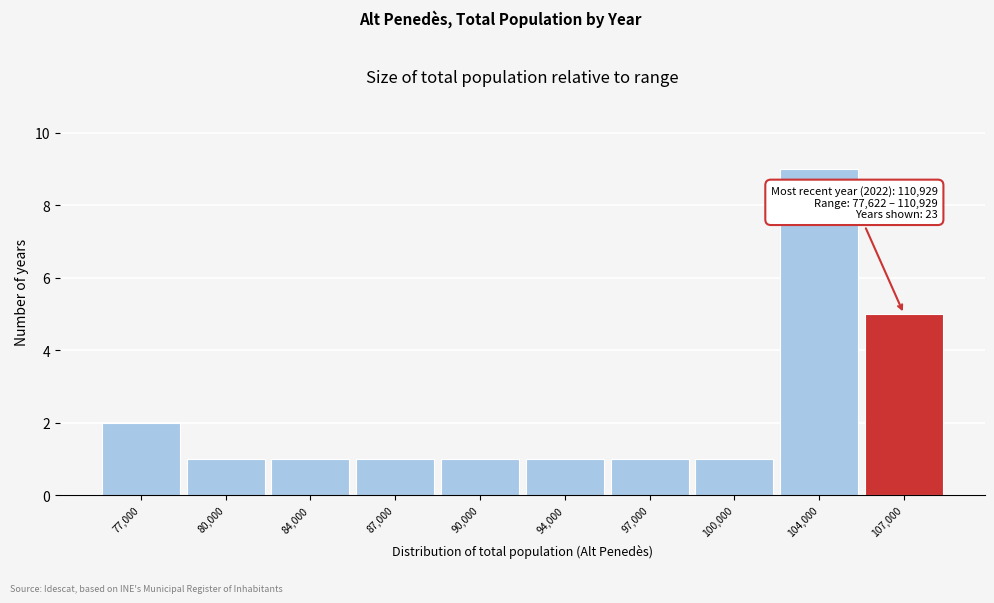

Reading right to left, extract all data points from this chart.

107,000=5	104,000=9	100,000=1	97,000=1	94,000=1	90,000=1	87,000=1	84,000=1	80,000=1	77,000=2